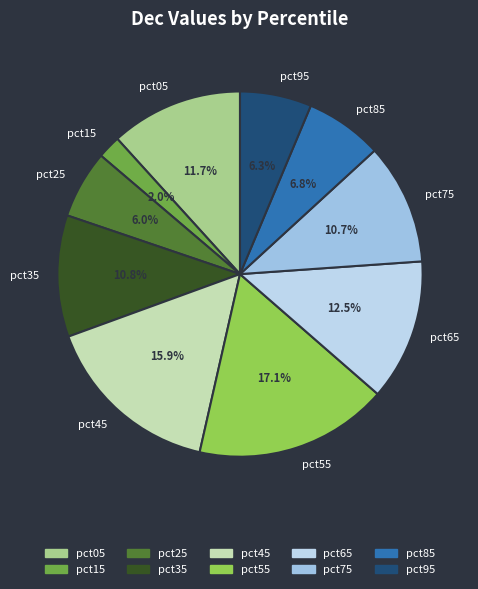

To the nearest percent, what percentage of the pie is pct75?

11%